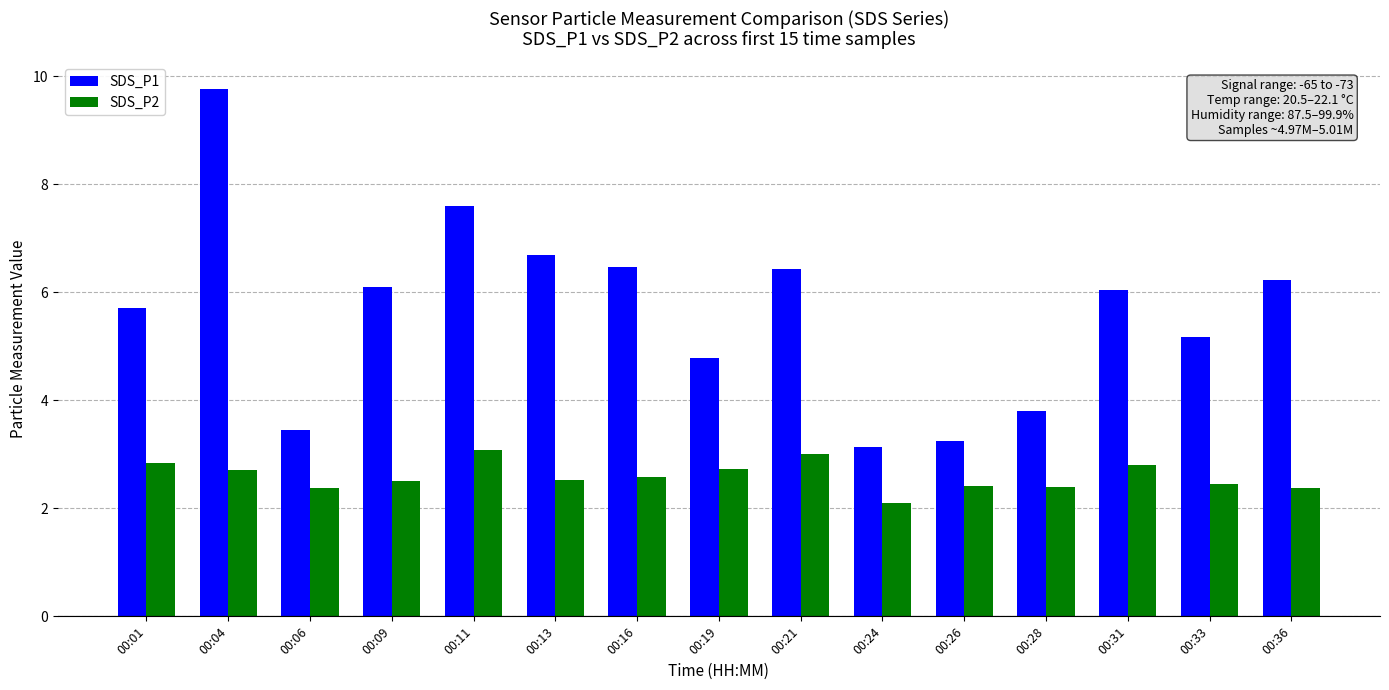

The value of SDS_P2 at 00:26 is 2.4. True or false?

True